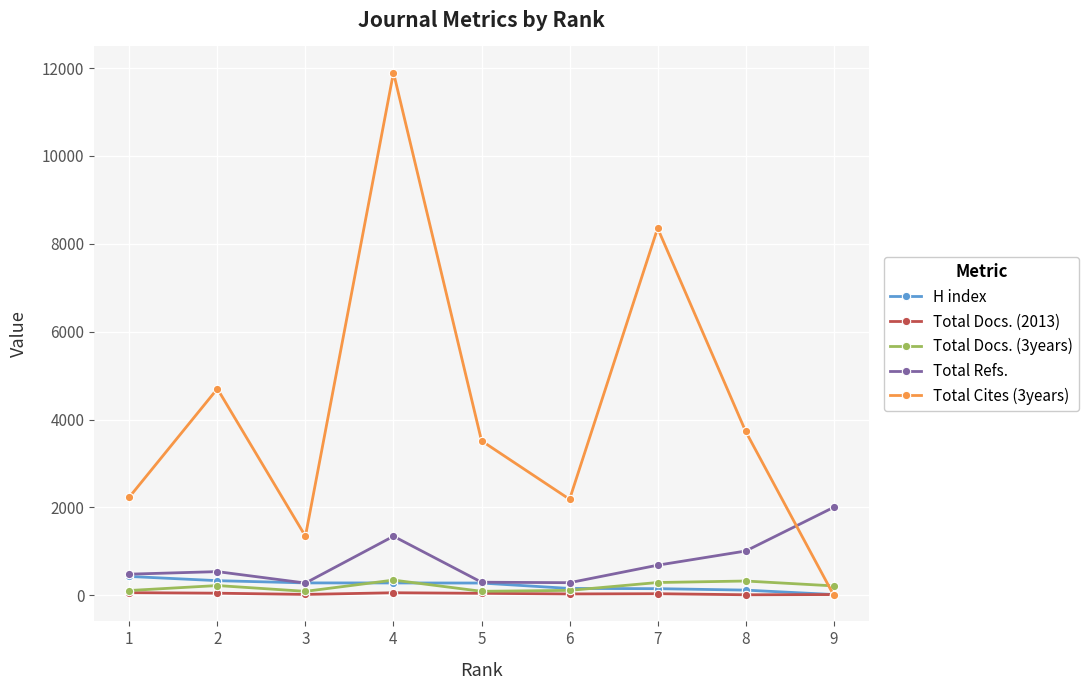

What is the value of the H index point at the 6th from the left?

155